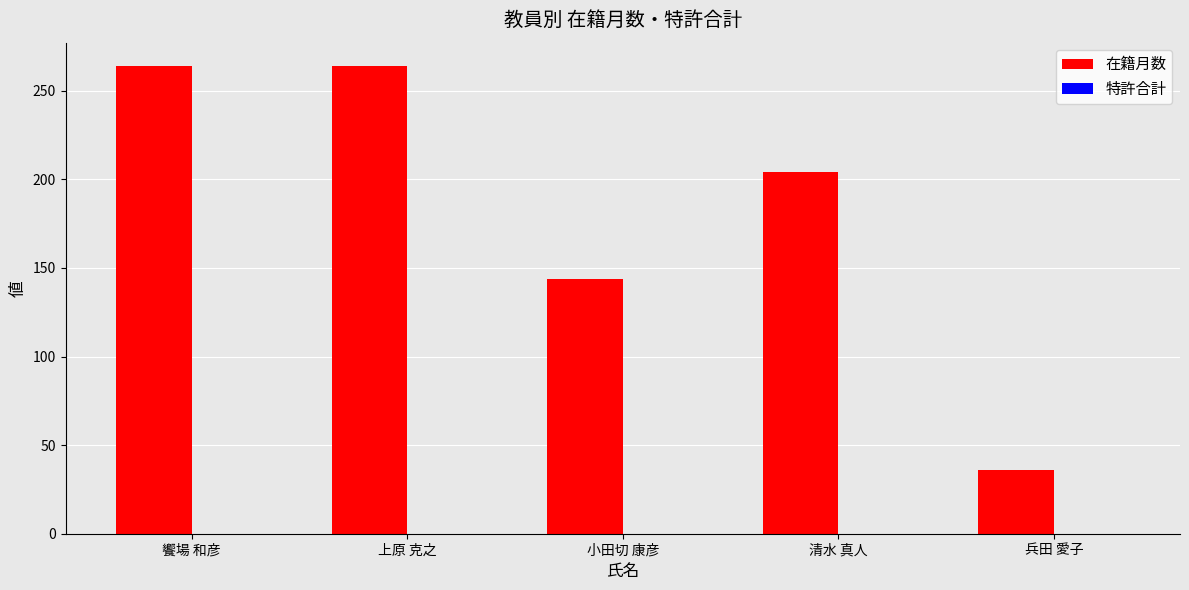

Reading left to right, what are all the values shown in this chart?

饗場 和彦=264	上原 克之=264	小田切 康彦=144	清水 真人=204	兵田 愛子=36